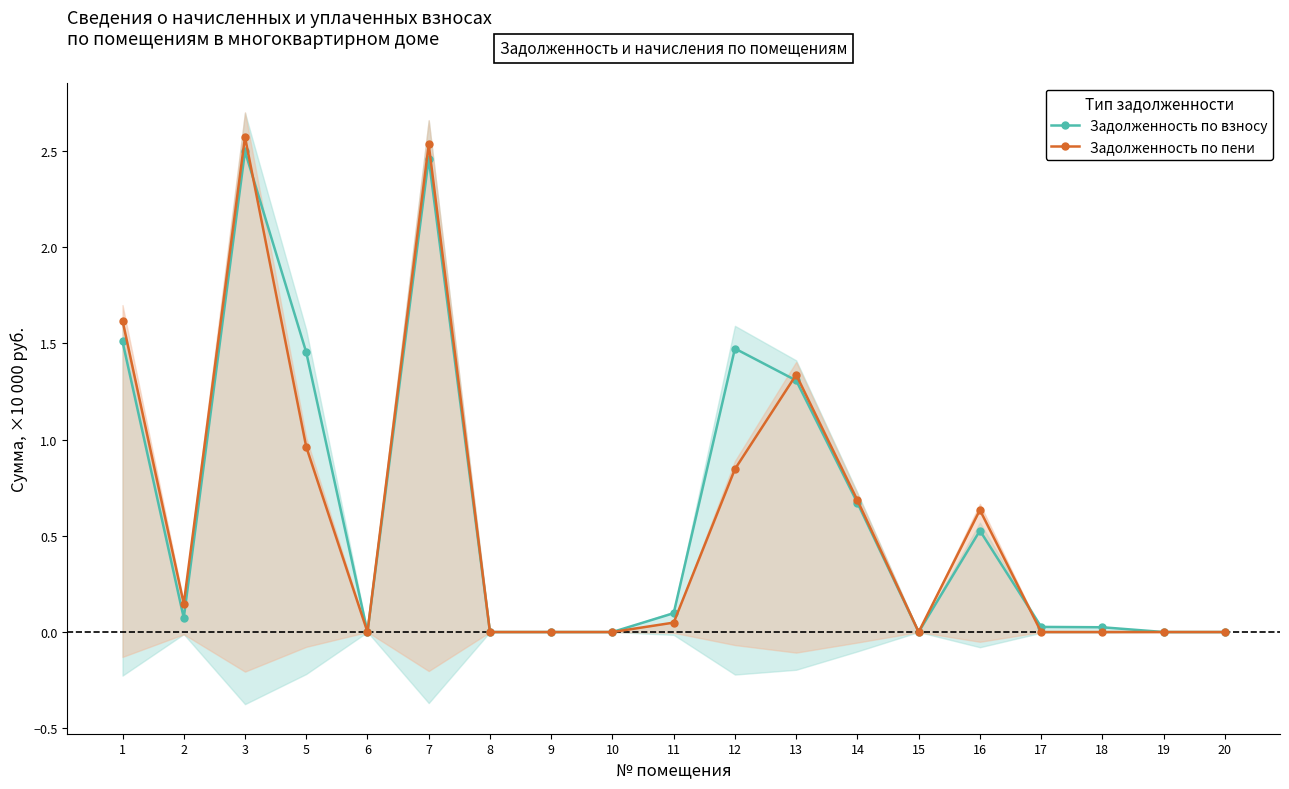

True or false: Задолженность по пени has more than 2 interior local peaks.

True